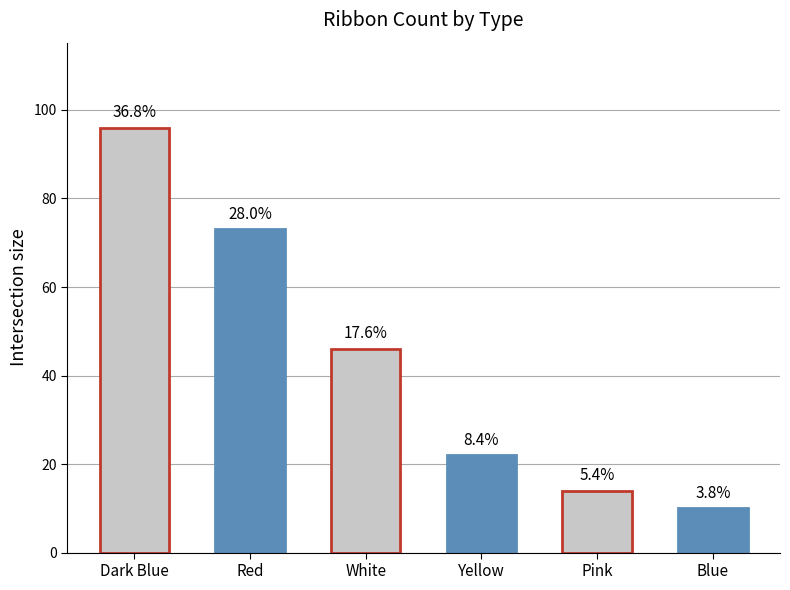

What is the change in value from Red to Yellow?

-51